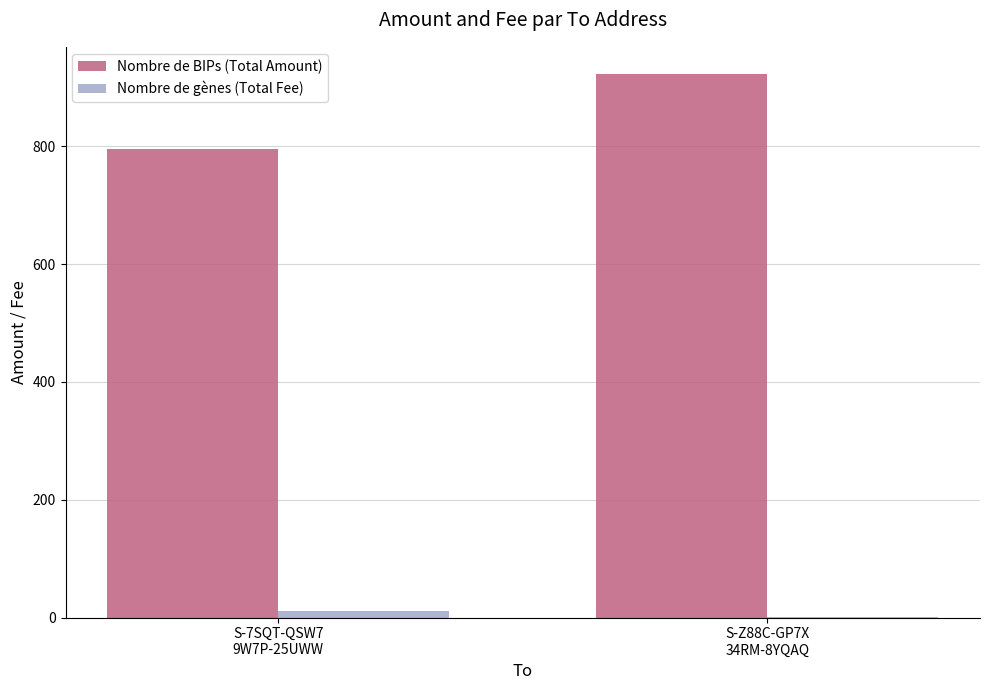

What is the maximum value shown in the chart?

923.0